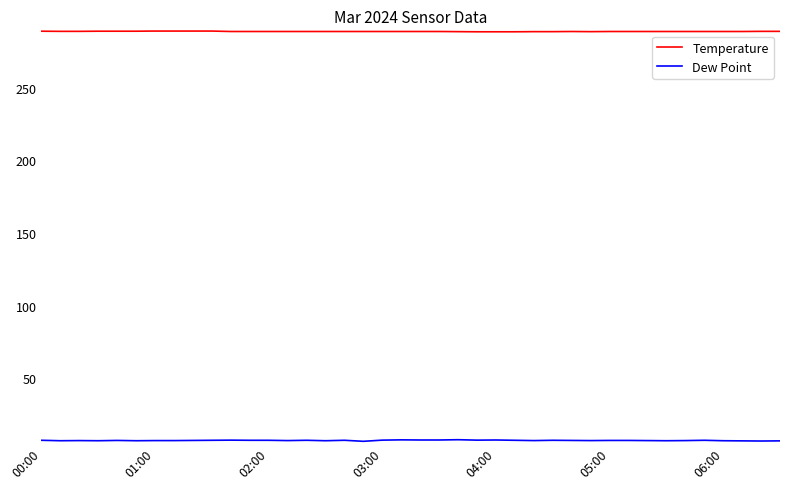

What is the minimum value for Temperature?

288.3